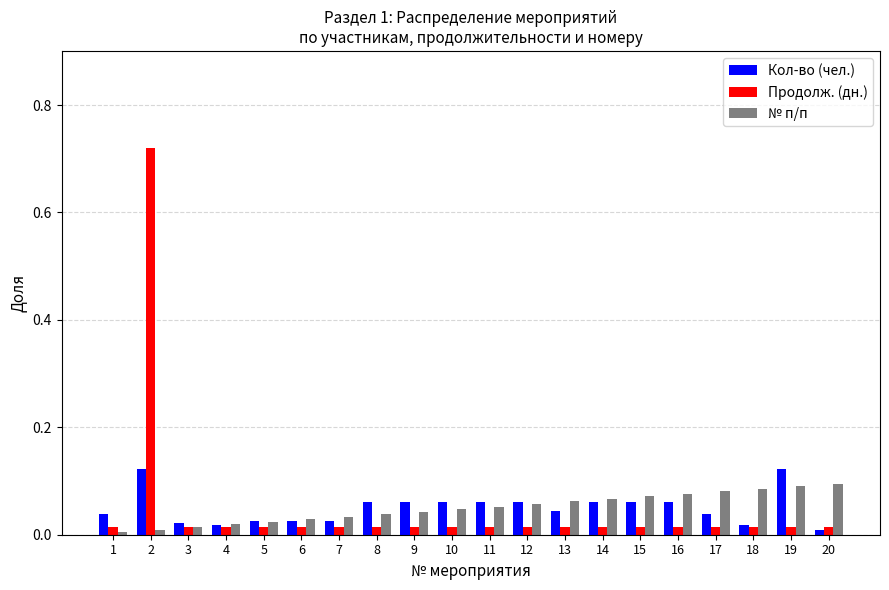

The № п/п series shows 0.0 at 18. True or false?

False